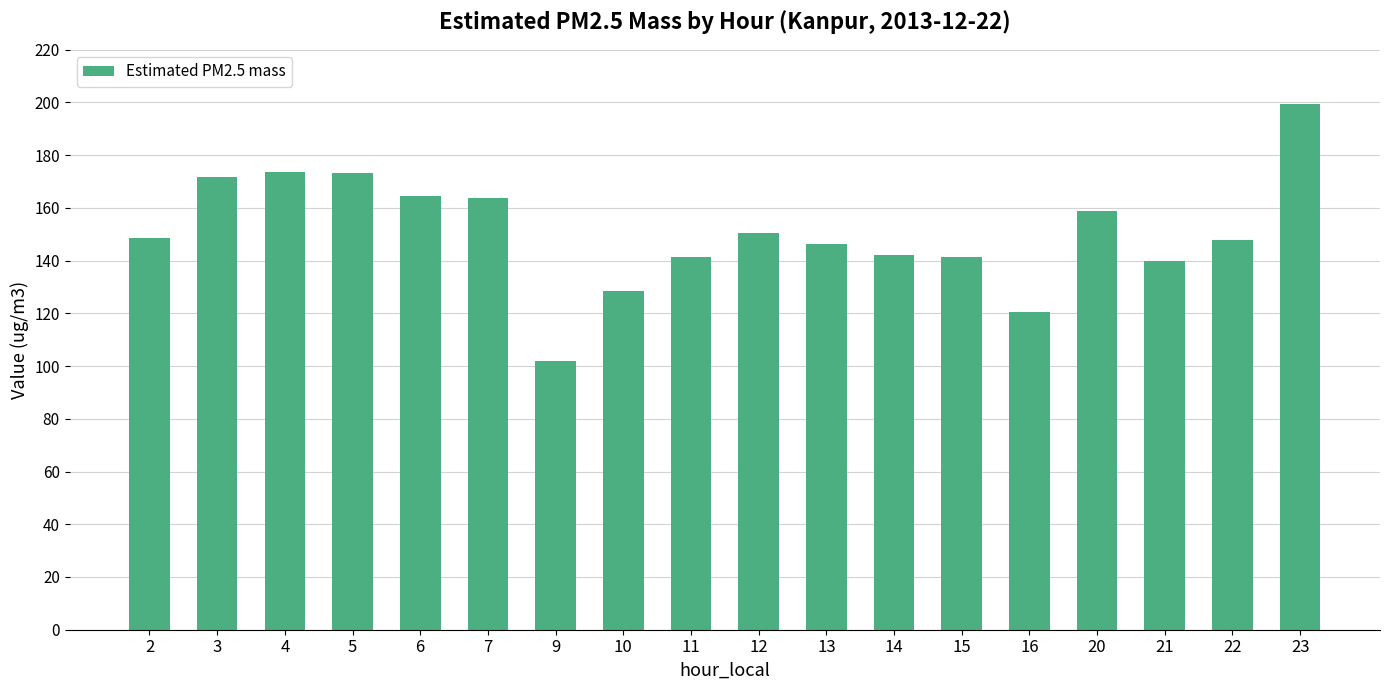

What is the minimum value shown in the chart?

102.1